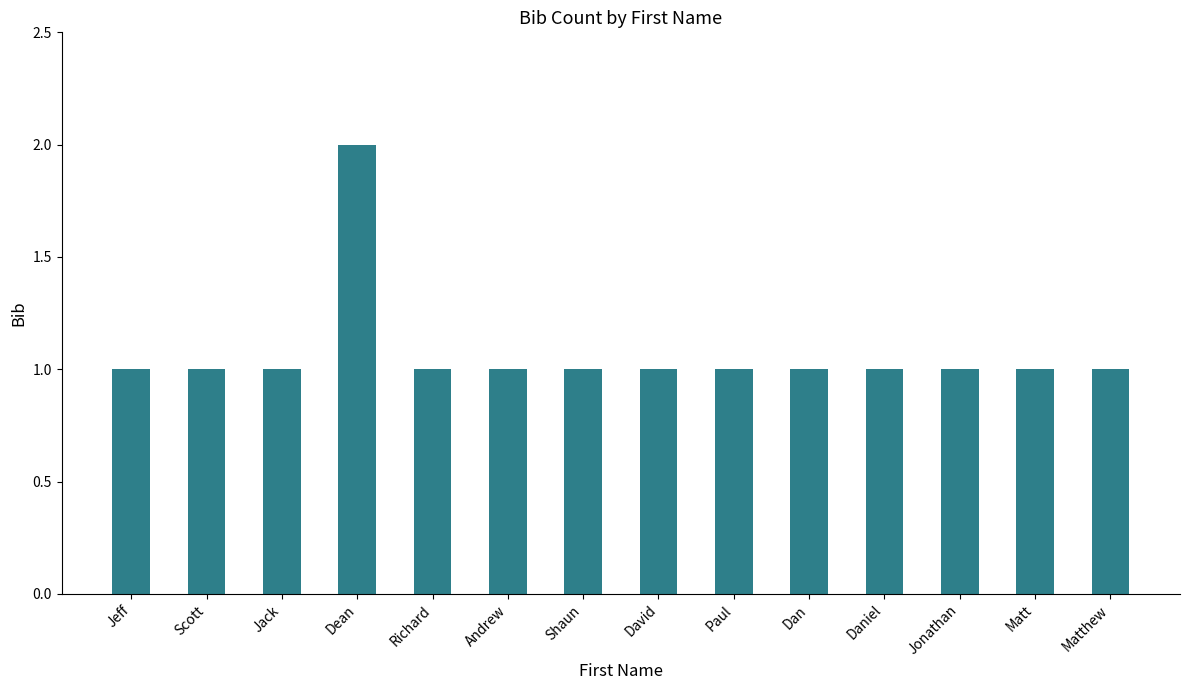

The chart shows a value of 1 at Matthew. True or false?

True